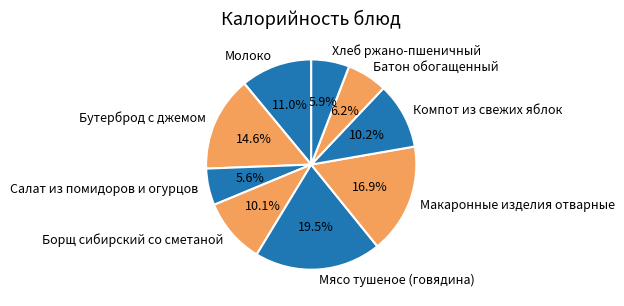

Count the number of slices in the pie.

9